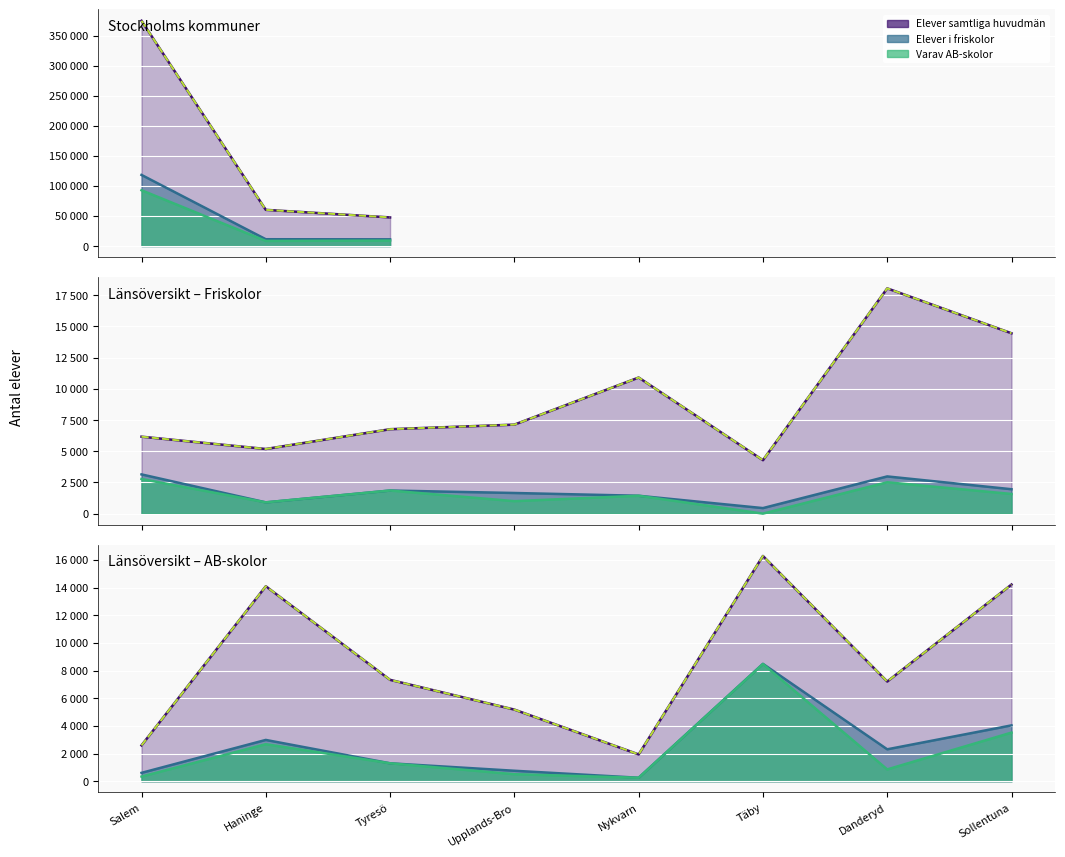

The Elever i friskolor series shows 298 at 8. True or false?

False